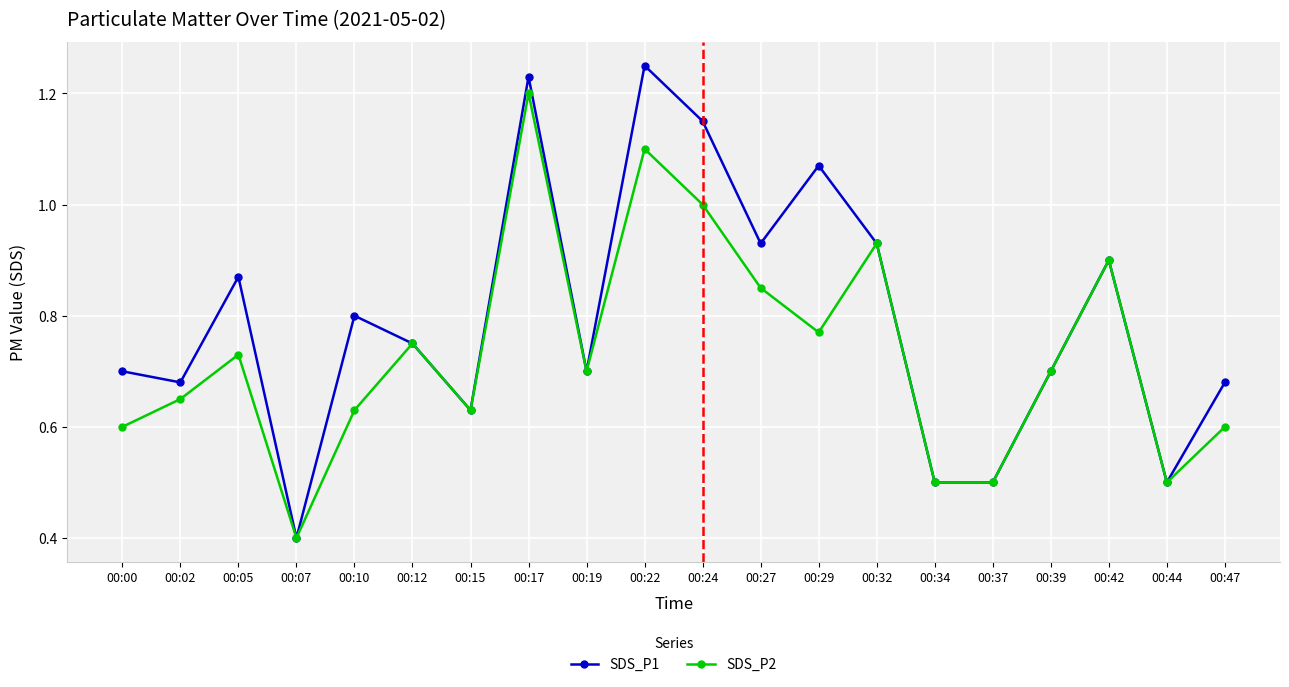

What is the value of the SDS_P1 point at the 19th from the left?

0.5